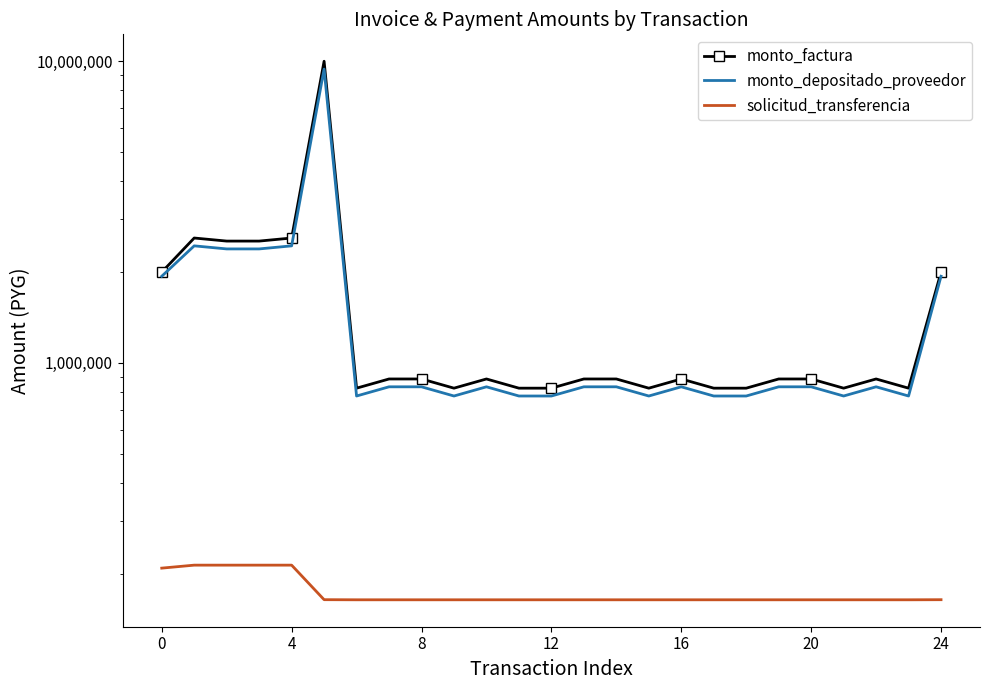

Is it true that solicitud_transferencia equals 164063 at 13?

True